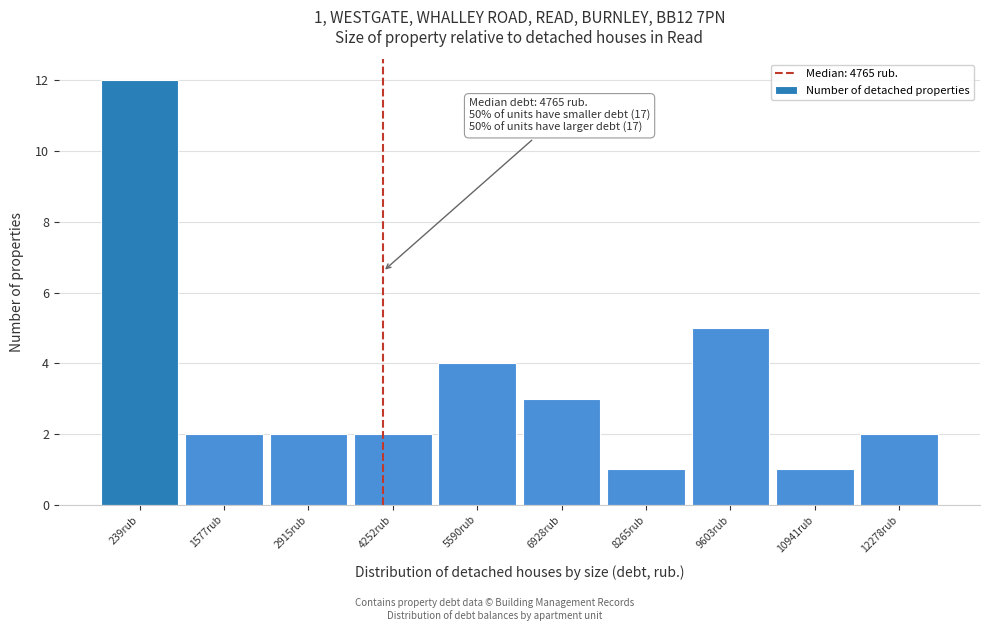

Reading left to right, extract all data points from this chart.

12	2	2	2	4	3	1	5	1	2